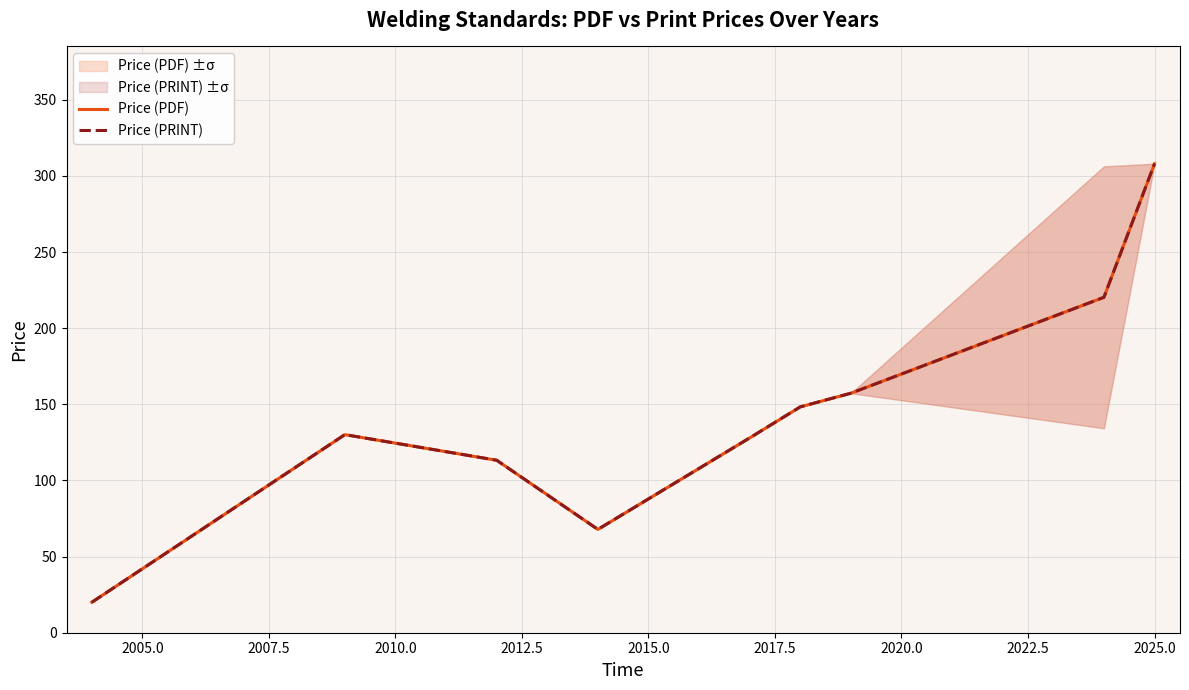

What is the average value of the Price (PDF) series?

143.7